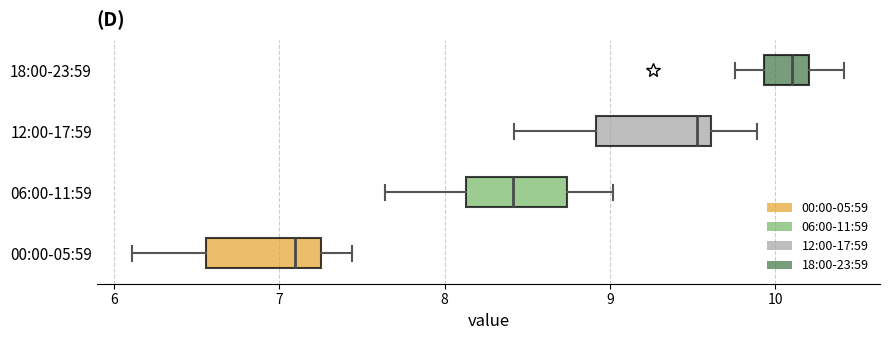

Reading bottom to top, transcribe this box plot: for each box, give where its median line is, the range the box spans, and where its two whiskers end, as read against the x-axis. The values are not printed on the chart, so give them approximately, as read against the axis.

00:00-05:59: median 7.1, box 6.6 to 7.3, whiskers 6.1 to 7.4
06:00-11:59: median 8.4, box 8.1 to 8.7, whiskers 7.6 to 9.0
12:00-17:59: median 9.5, box 8.9 to 9.6, whiskers 8.4 to 9.9
18:00-23:59: median 10.1, box 9.9 to 10.2, whiskers 9.8 to 10.4